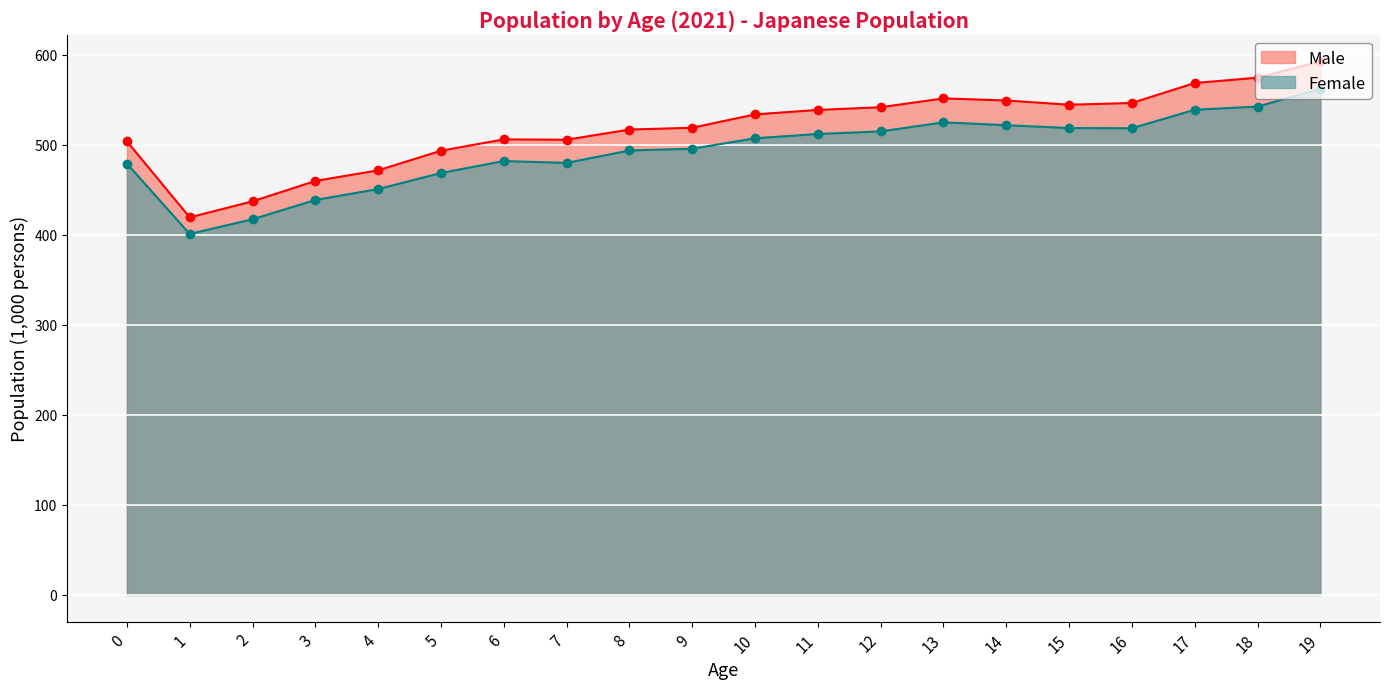

Where is the first local minimum for Male?

1